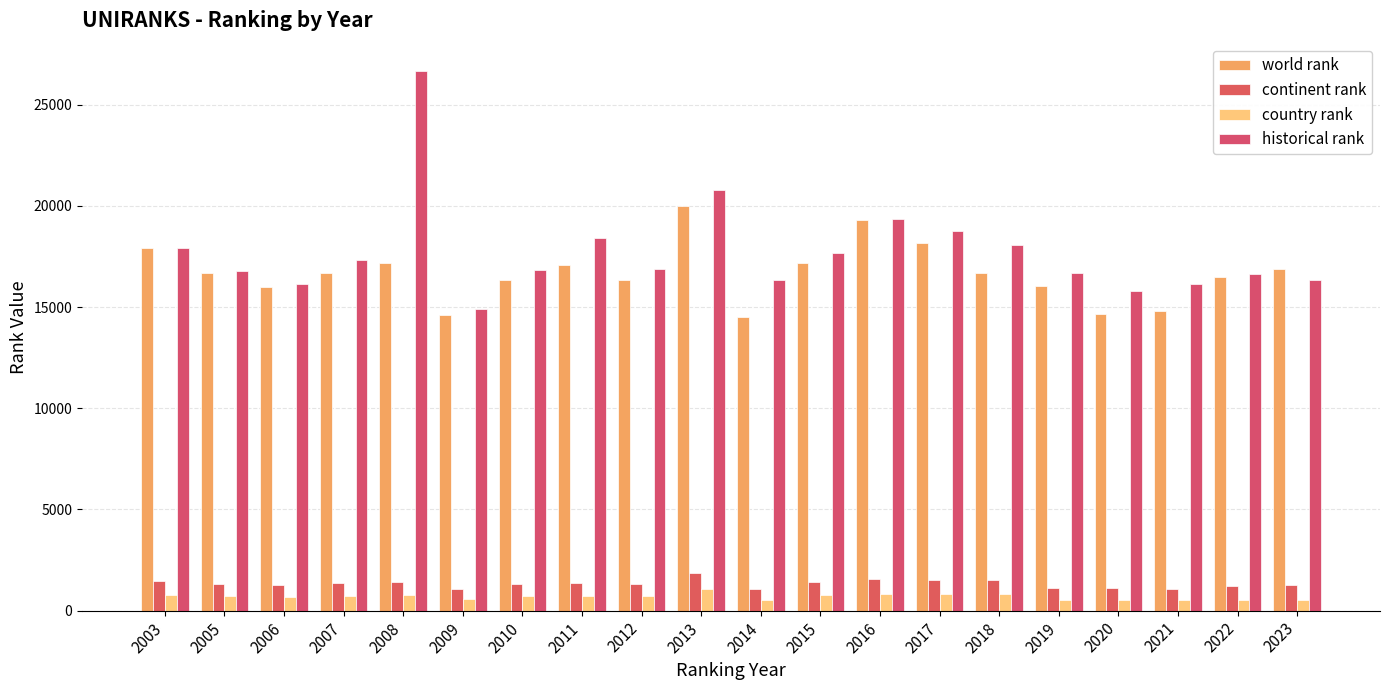

How many bars are there in each group?

4